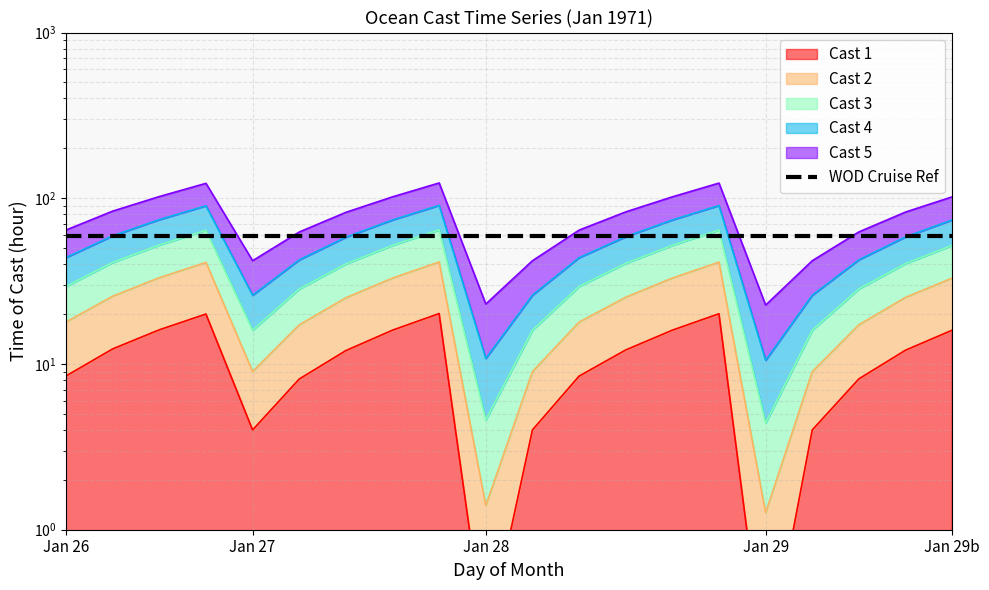

True or false: Cast 3 and Cast 2 intersect in this chart.

False